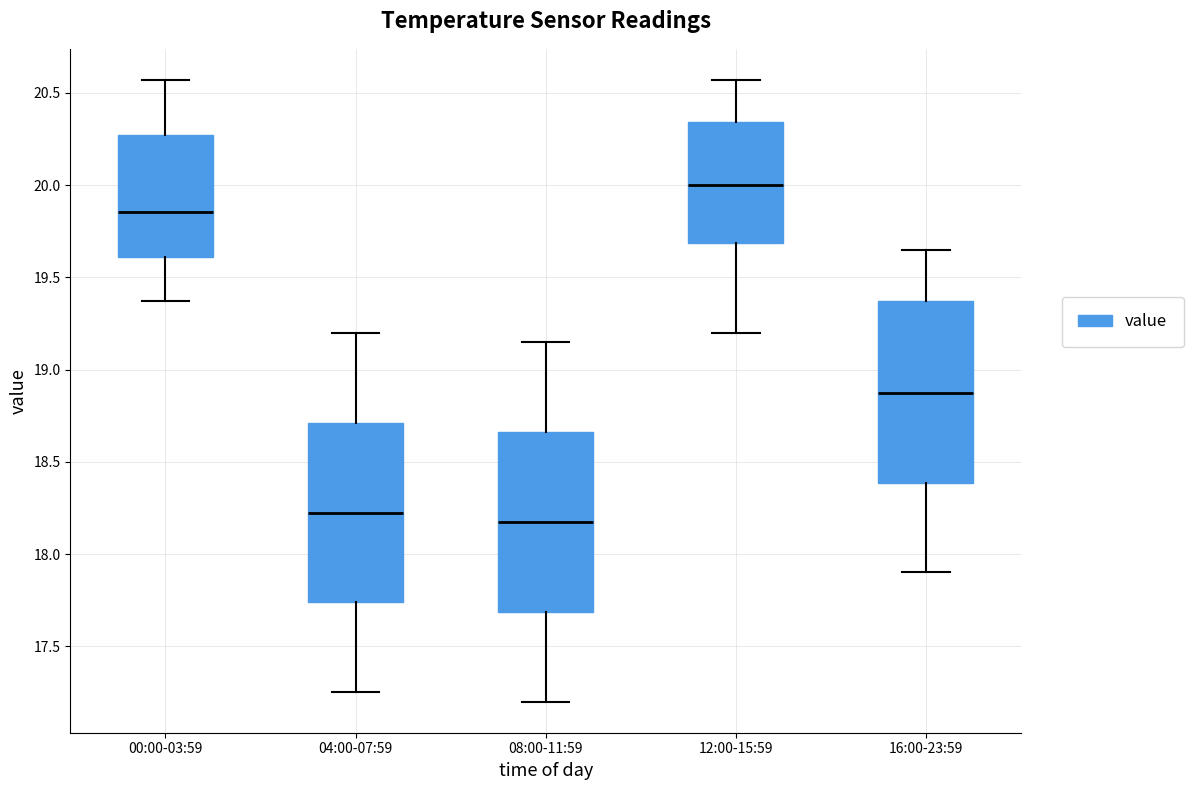

Reading left to right, read every box against the y-axis: the position of its median line, the range the box covers, and the ends of its whiskers. The values are not printed on the chart, so give them approximately, as read against the axis.

00:00-03:59: median 19.85, box 19.60 to 20.25, whiskers 19.35 to 20.55
04:00-07:59: median 18.25, box 17.75 to 18.70, whiskers 17.25 to 19.20
08:00-11:59: median 18.20, box 17.70 to 18.65, whiskers 17.20 to 19.15
12:00-15:59: median 20.00, box 19.70 to 20.35, whiskers 19.20 to 20.55
16:00-23:59: median 18.90, box 18.40 to 19.35, whiskers 17.90 to 19.65